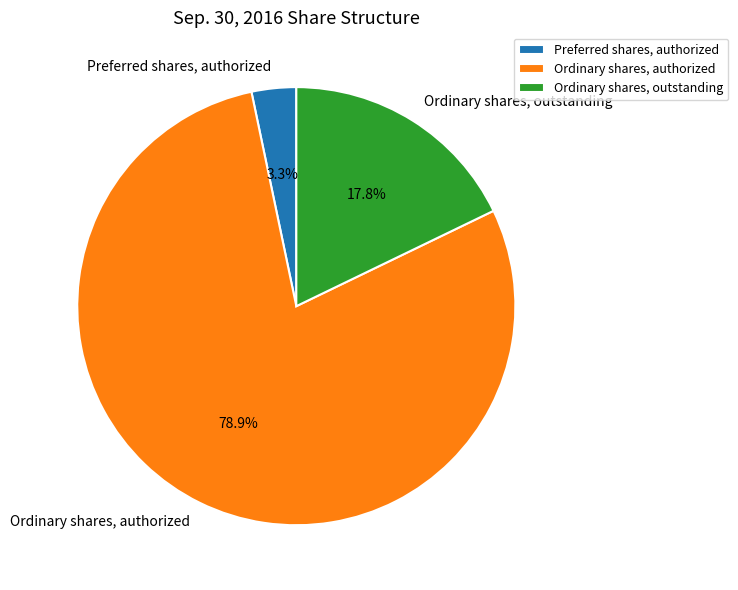

Is it true that Preferred shares, authorized is 12% of the pie?

False